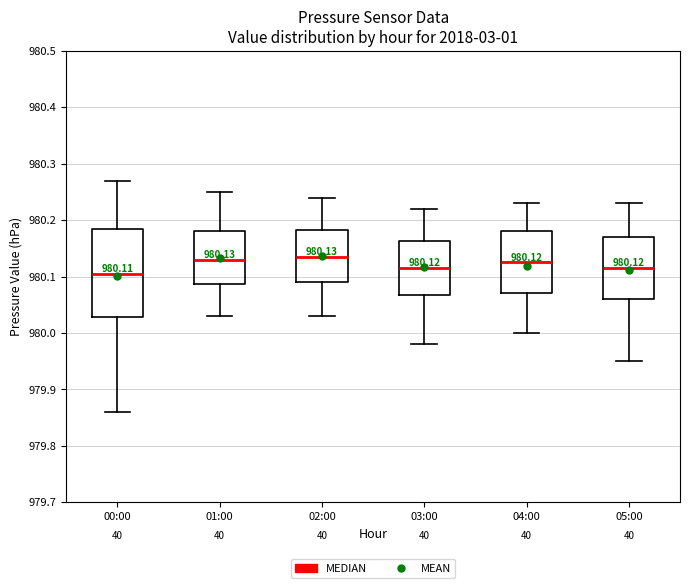

Comparing the boxes themselves (not the whiskers), which one is the tallest?

00:00